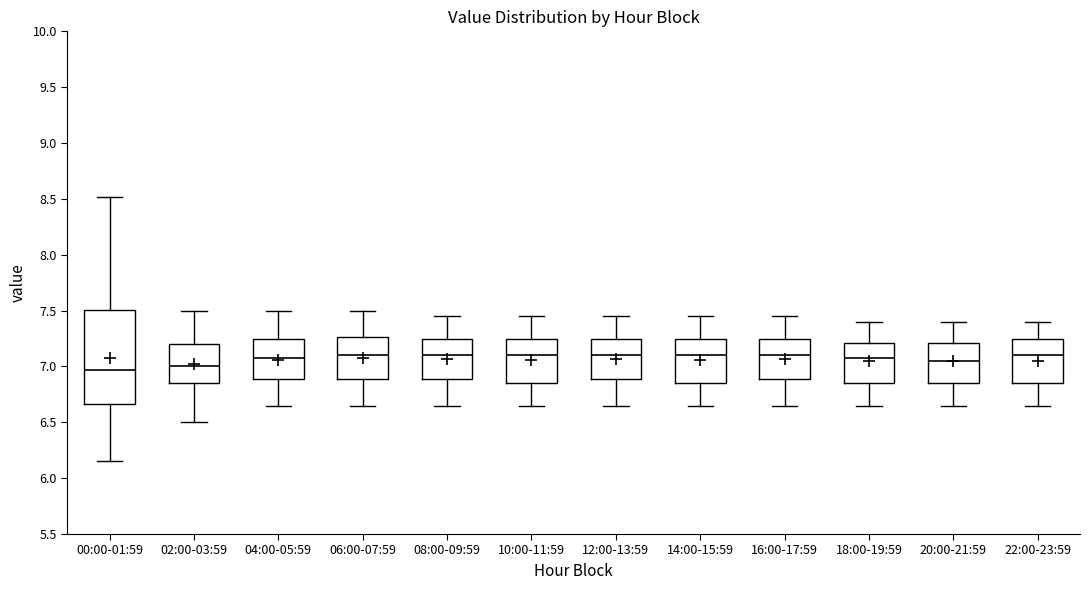

Where does the lower whisker of the box for 02:00-03:59 end on the y-axis? The values are not printed on the chart, so give them approximately, as read against the axis.

6.50